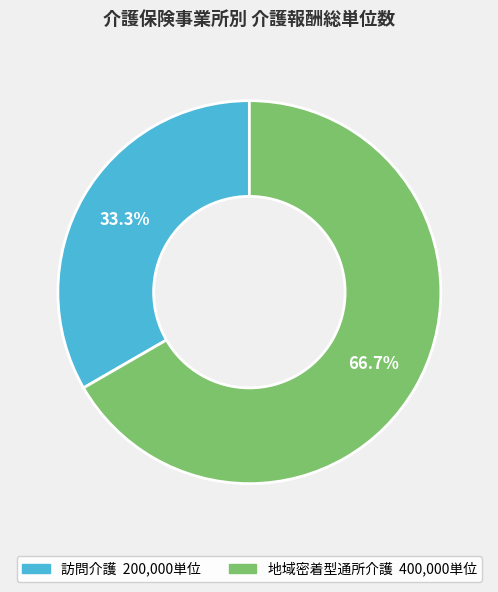

Count the number of slices in the pie.

2